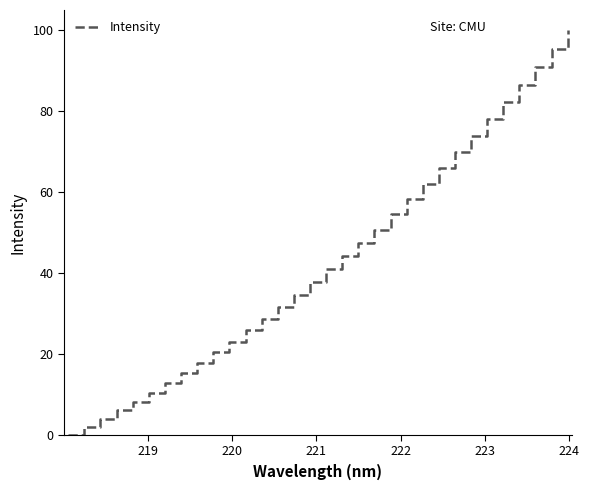

How many values are below 40?

16